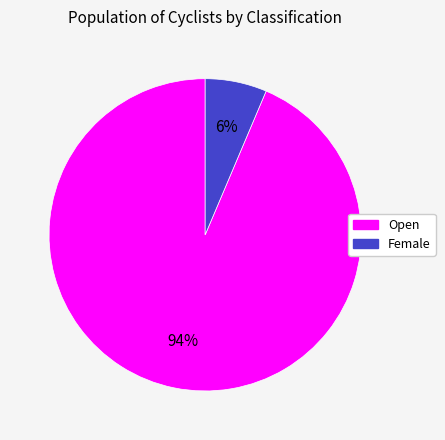

True or false: Open accounts for 94% of the total.

True